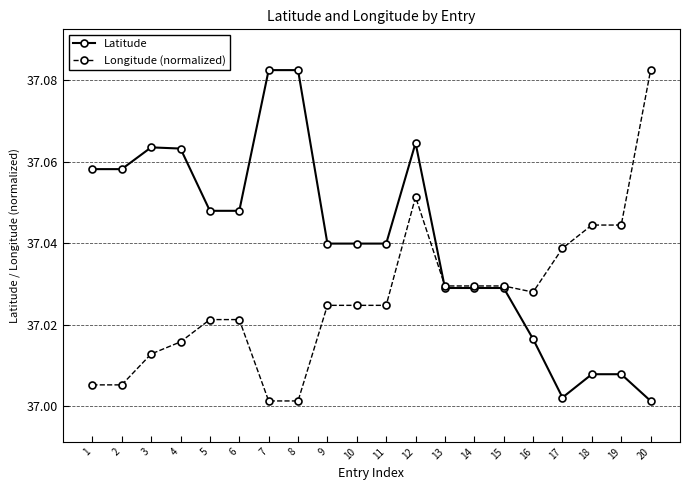

Rank the series at 9 from lowest to highest value.

Longitude (normalized), Latitude